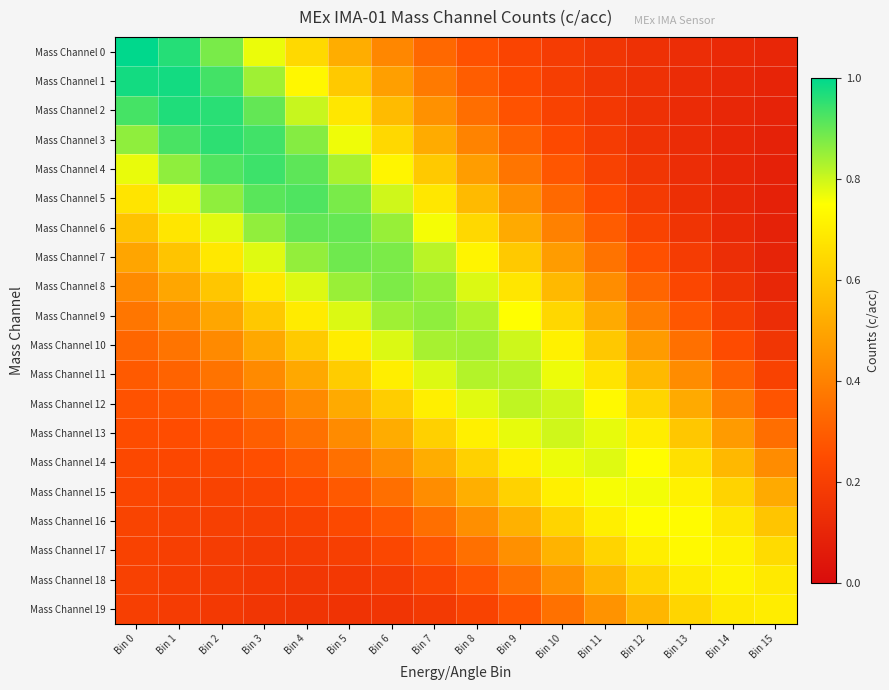

How many data points does each series have?

16